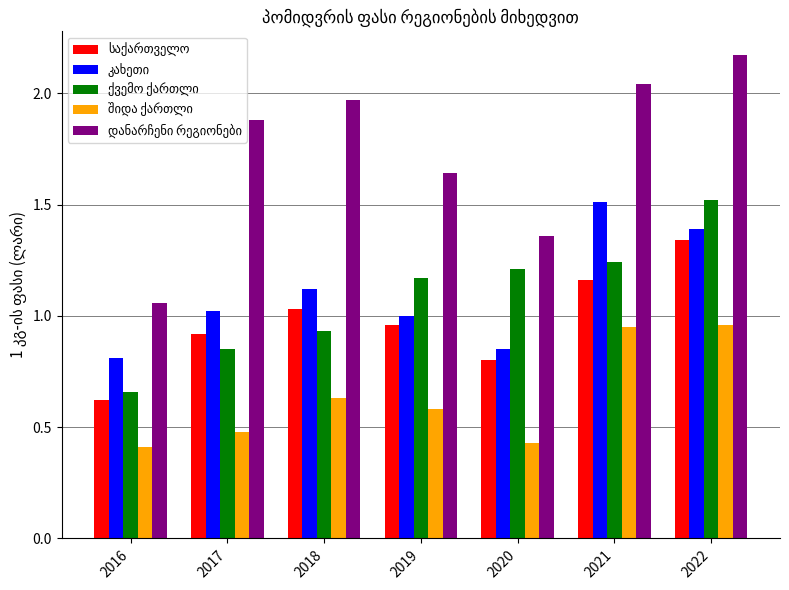

What is the total value across all series at 2021?

6.9